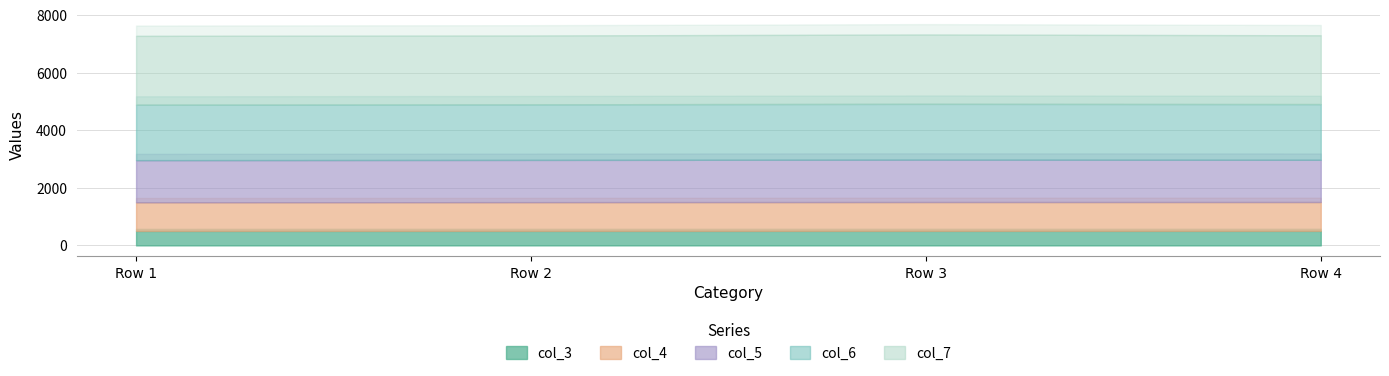

True or false: col_3 and col_6 cross at least once.

False